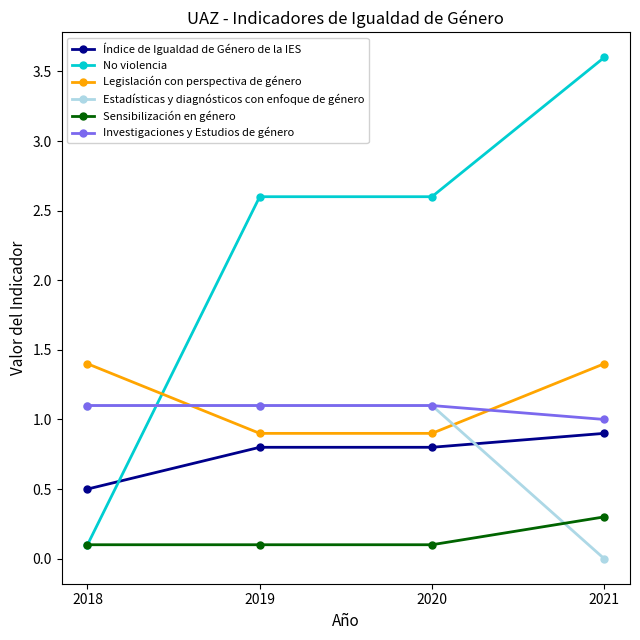

What is the total value across all series at 2020?

6.6